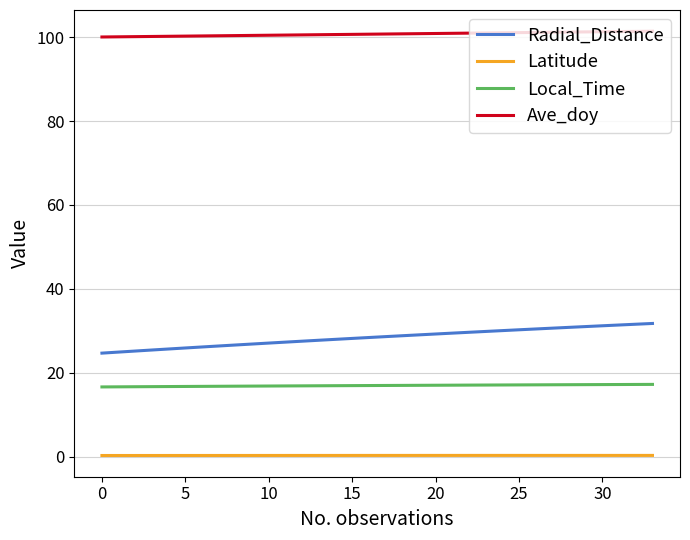

What is the highest value of the Radial_Distance series?

31.8